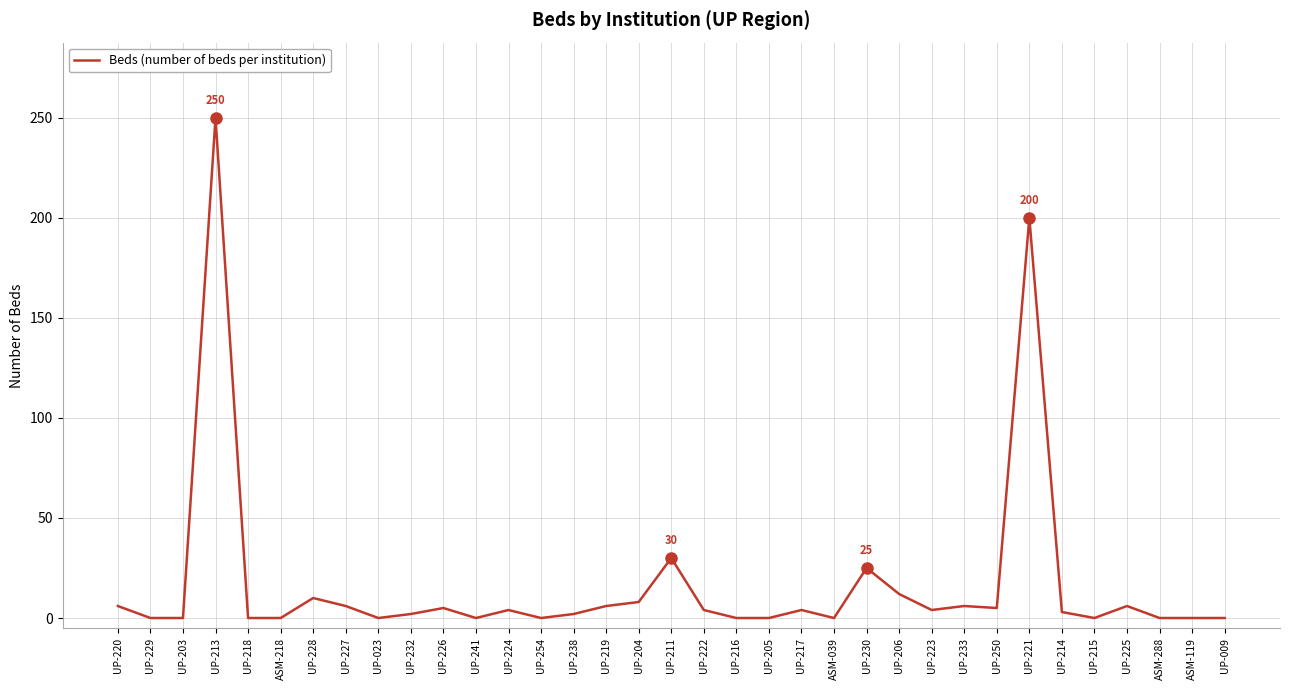

The value at UP-228 is 10. True or false?

True